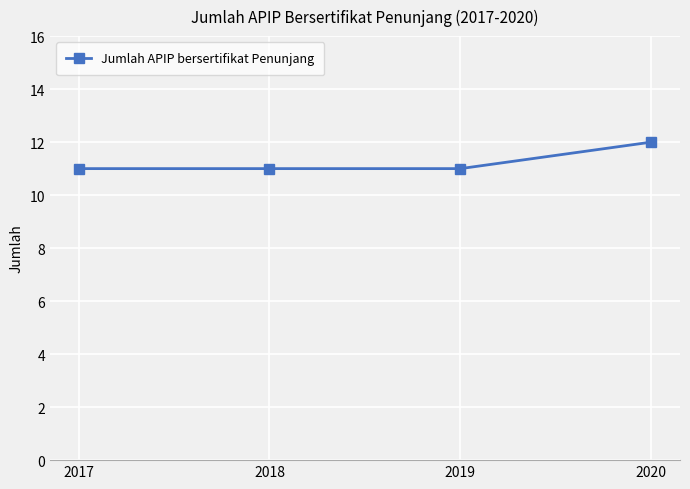

What is the value of the 3rd point from the left?

11